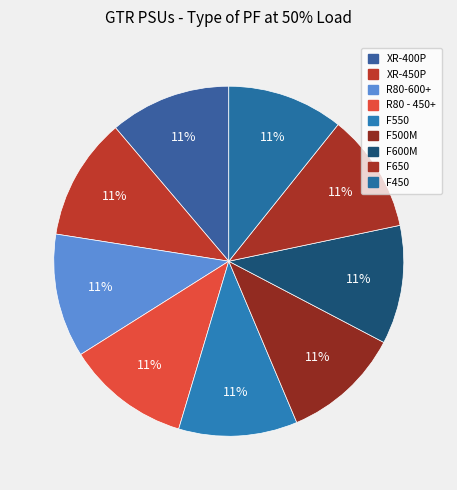

Count the number of slices in the pie.

9